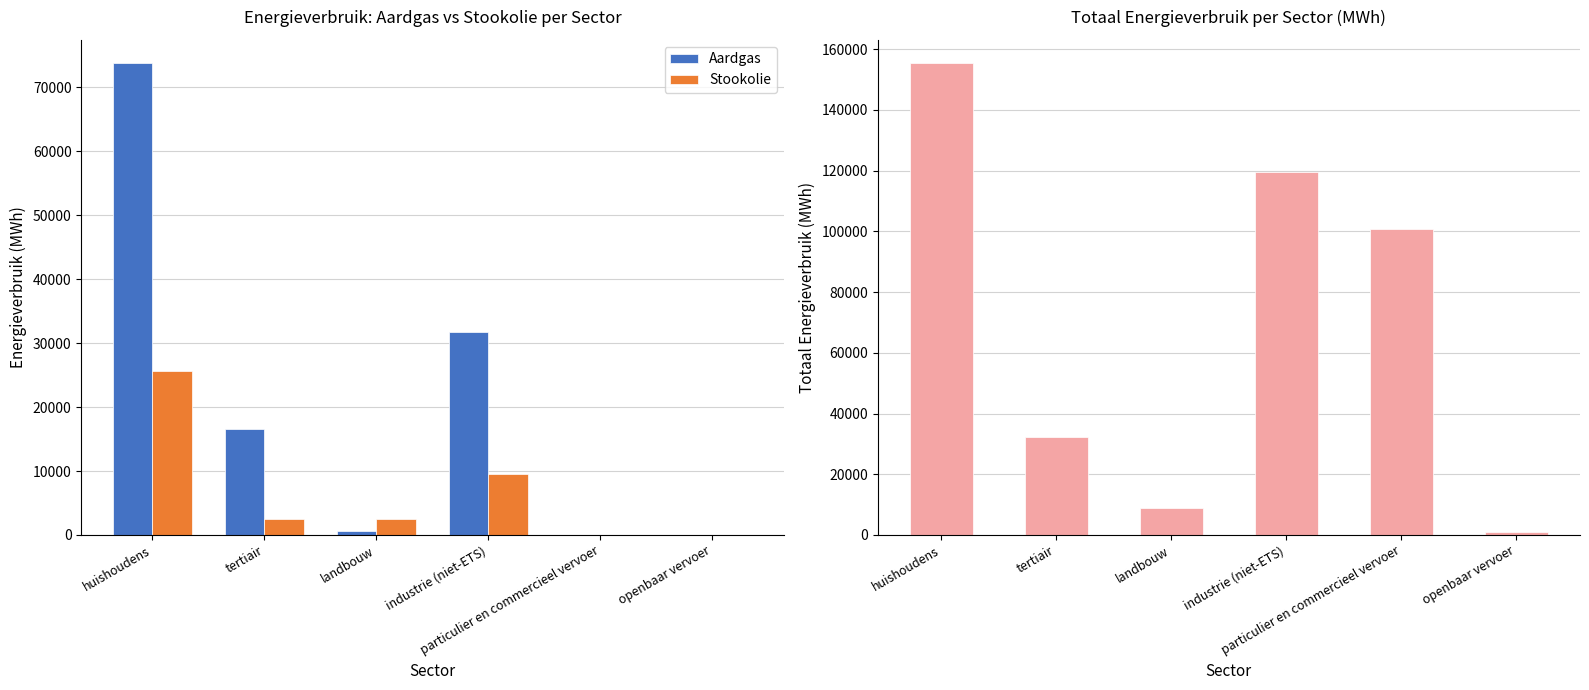

Reading left to right, list all the values displayed in this chart.

Aardgas: huishoudens=73742.3	tertiair=16528.2	landbouw=658.4	industrie (niet-ETS)=31720.5	particulier en commercieel vervoer=7.6	openbaar vervoer=0.0
Stookolie: huishoudens=25655.9	tertiair=2534.0	landbouw=2533.6	industrie (niet-ETS)=9564.8	particulier en commercieel vervoer=0.0	openbaar vervoer=0.0
Totaal (MWh): huishoudens=155317.4	tertiair=32362.7	landbouw=8903.0	industrie (niet-ETS)=119556.3	particulier en commercieel vervoer=100774.8	openbaar vervoer=843.8